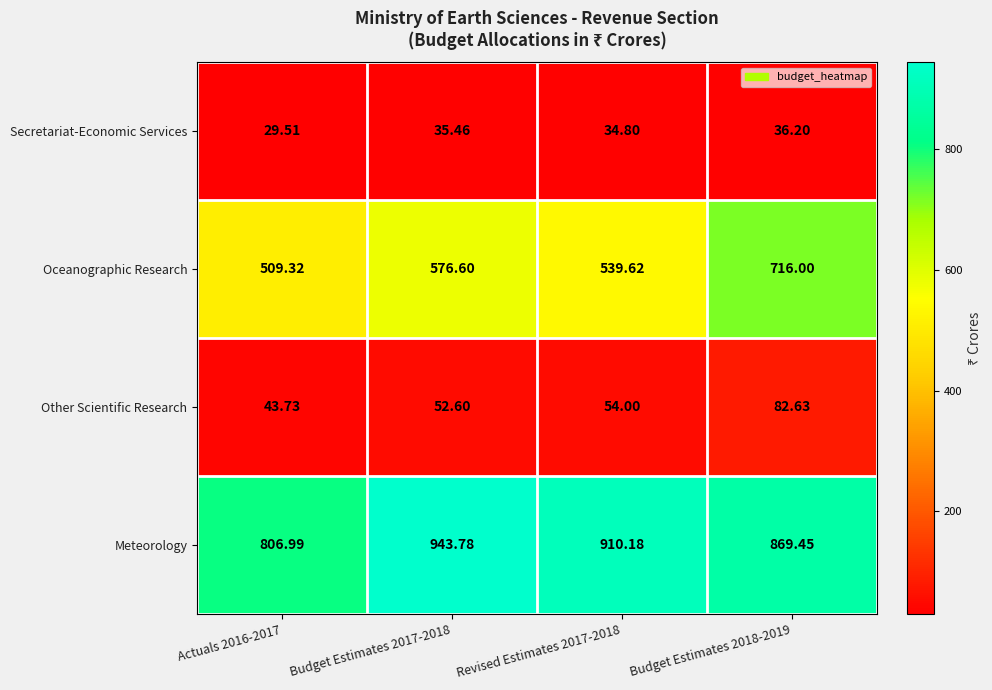

Which series has the largest total across all categories?

Meteorology